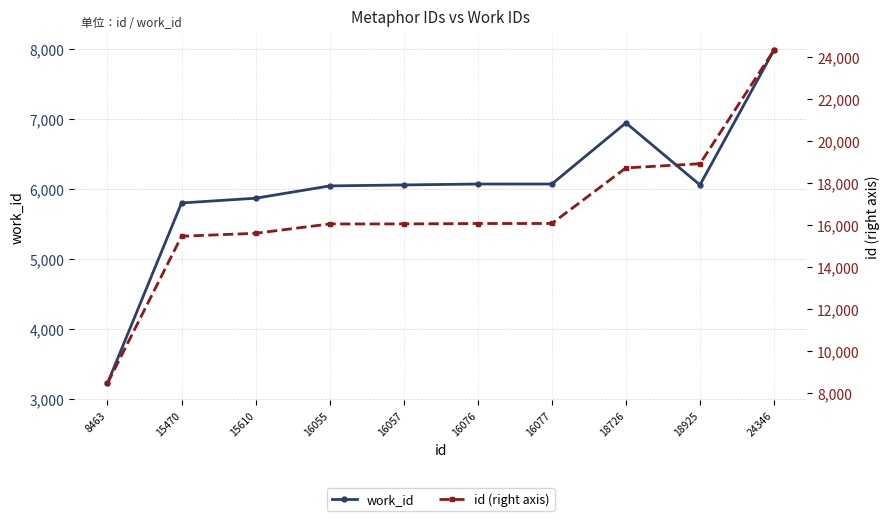

Does the chart display data point markers on the line(s)?

Yes